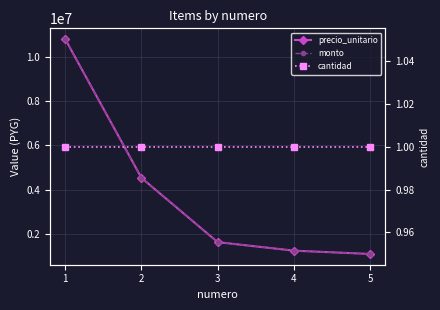

Rank the series at 3 from highest to lowest value.

precio_unitario, monto, cantidad